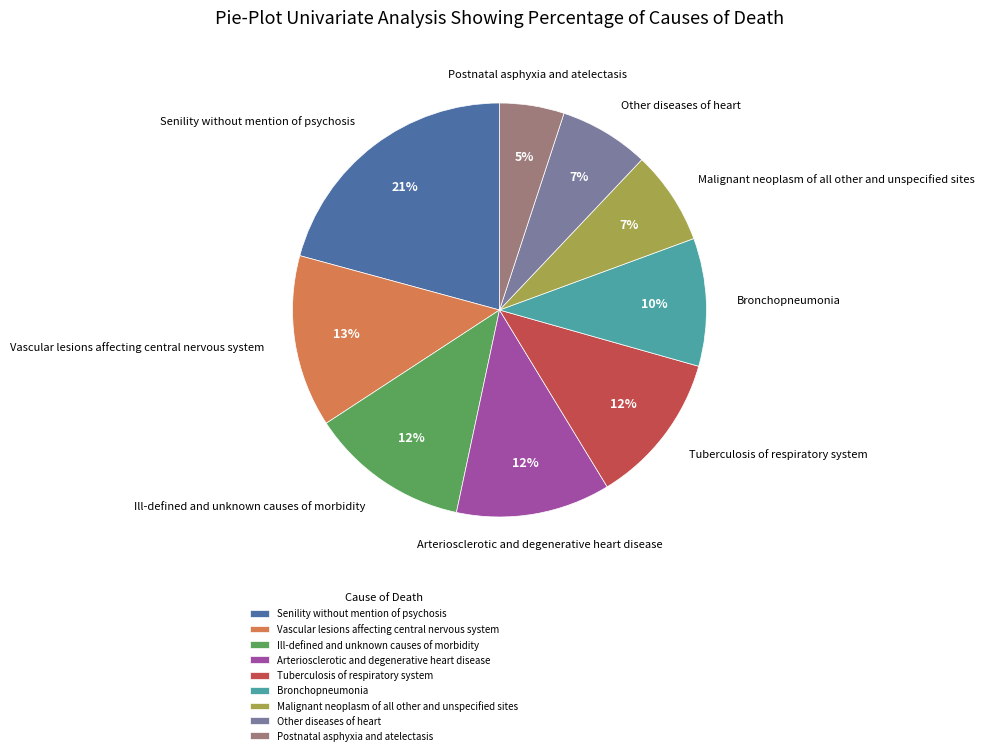

Is there any slice that represents more than half of the pie?

No